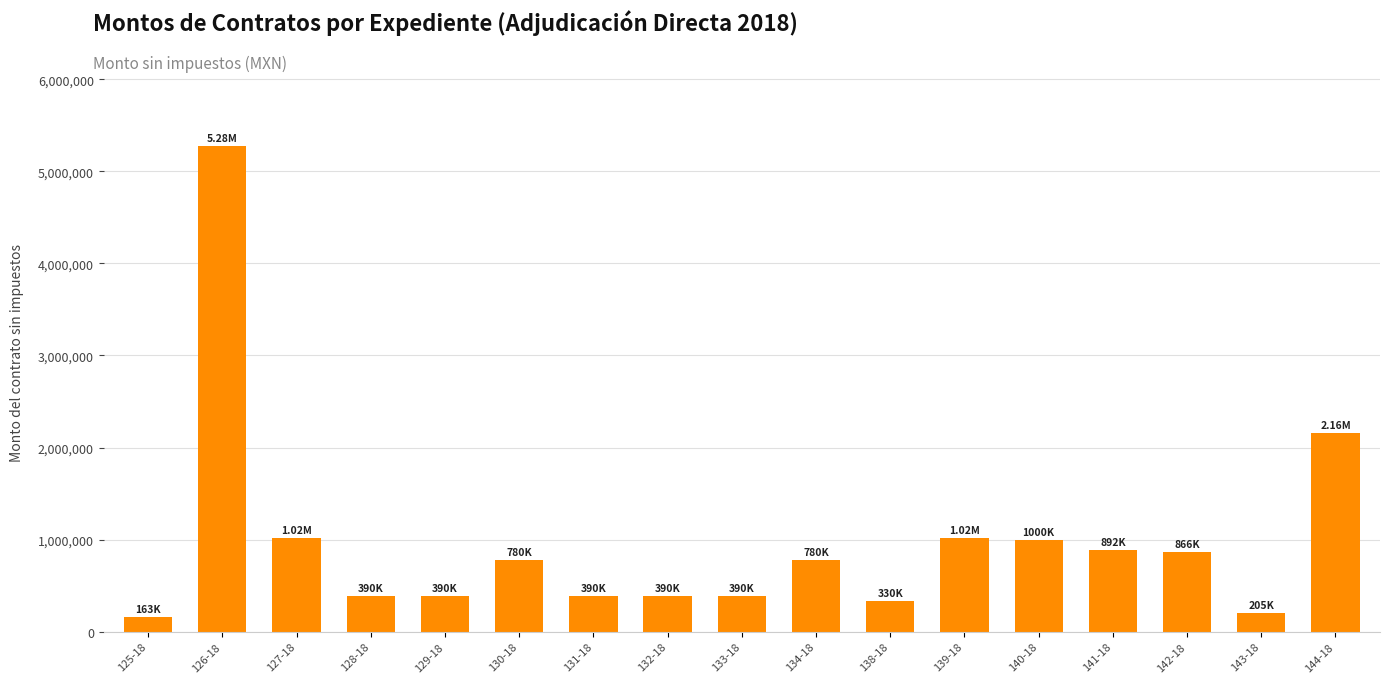

True or false: the data shows 866070.1 at 142-18.

True